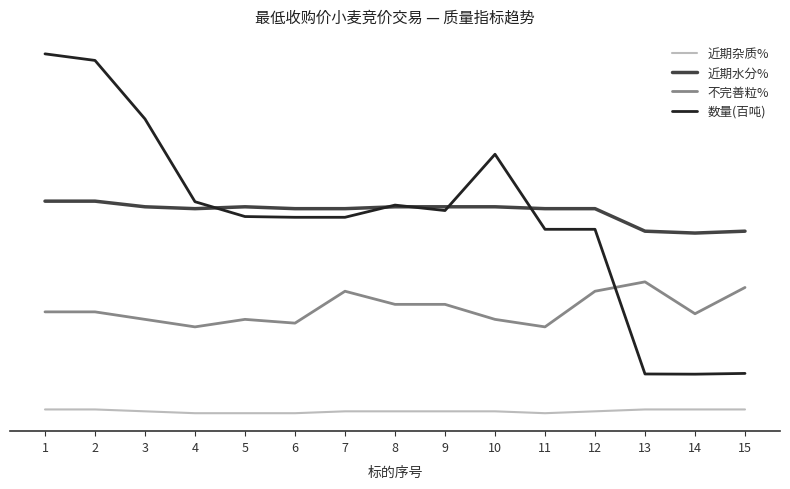

What is the approximate value of 不完善粒% at 2?

5.6